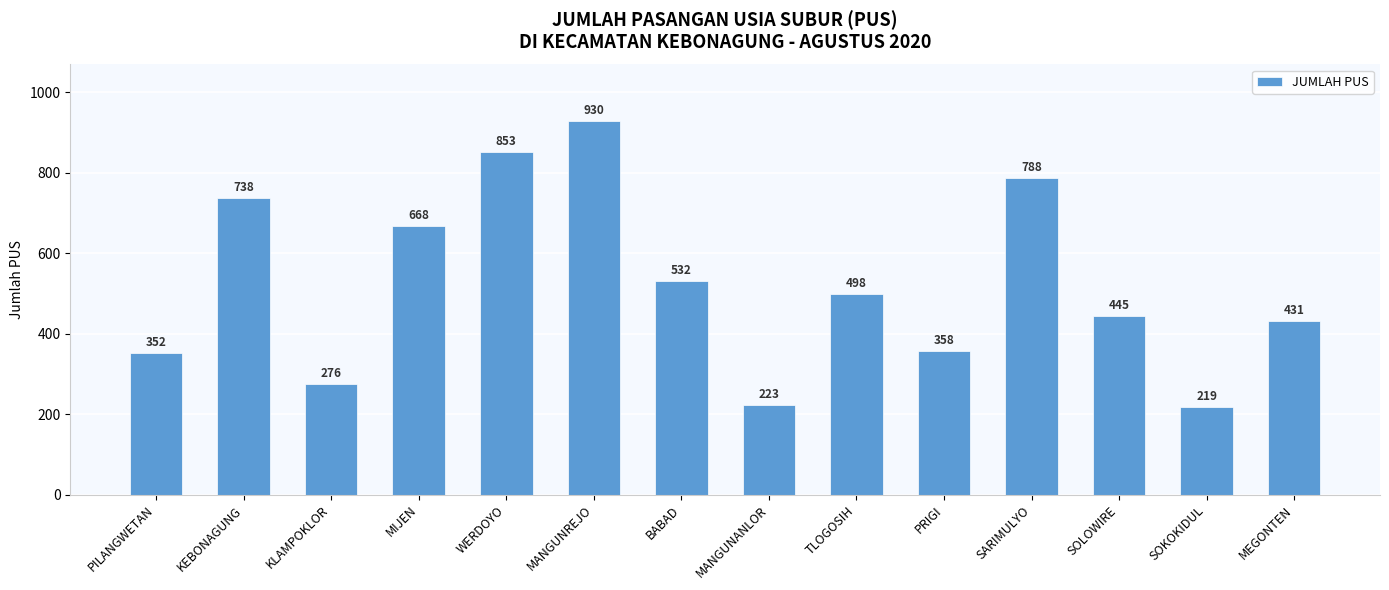

Where is the data nearest to the value 574?

BABAD